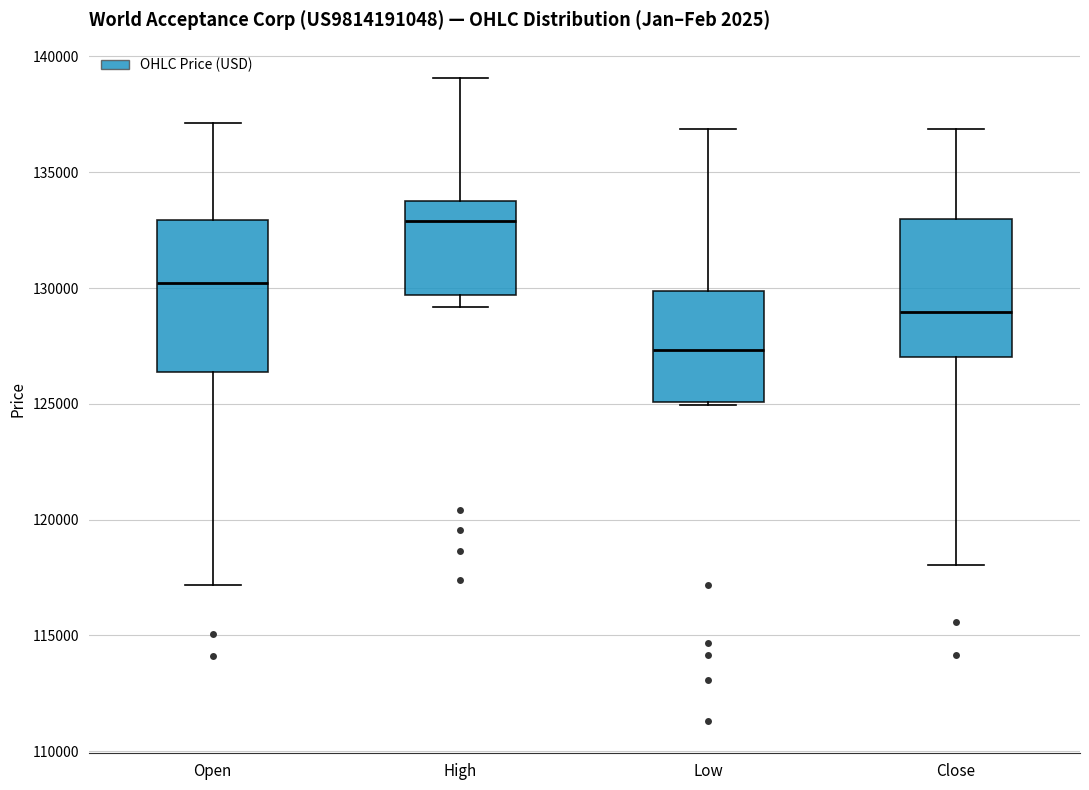

Where is the upper edge of the box for Open on the y-axis? The values are not printed on the chart, so give them approximately, as read against the axis.

133000